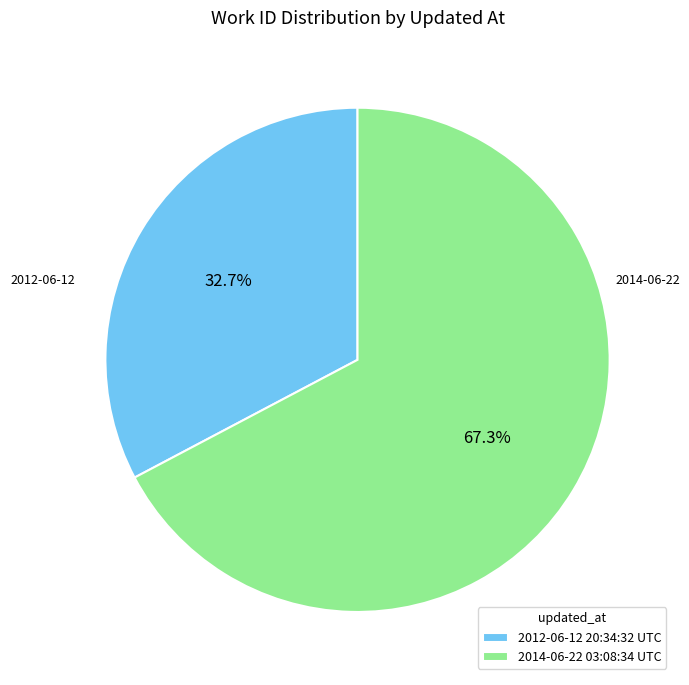

To the nearest percent, what is the difference between the largest and smallest slice percentages?

35%